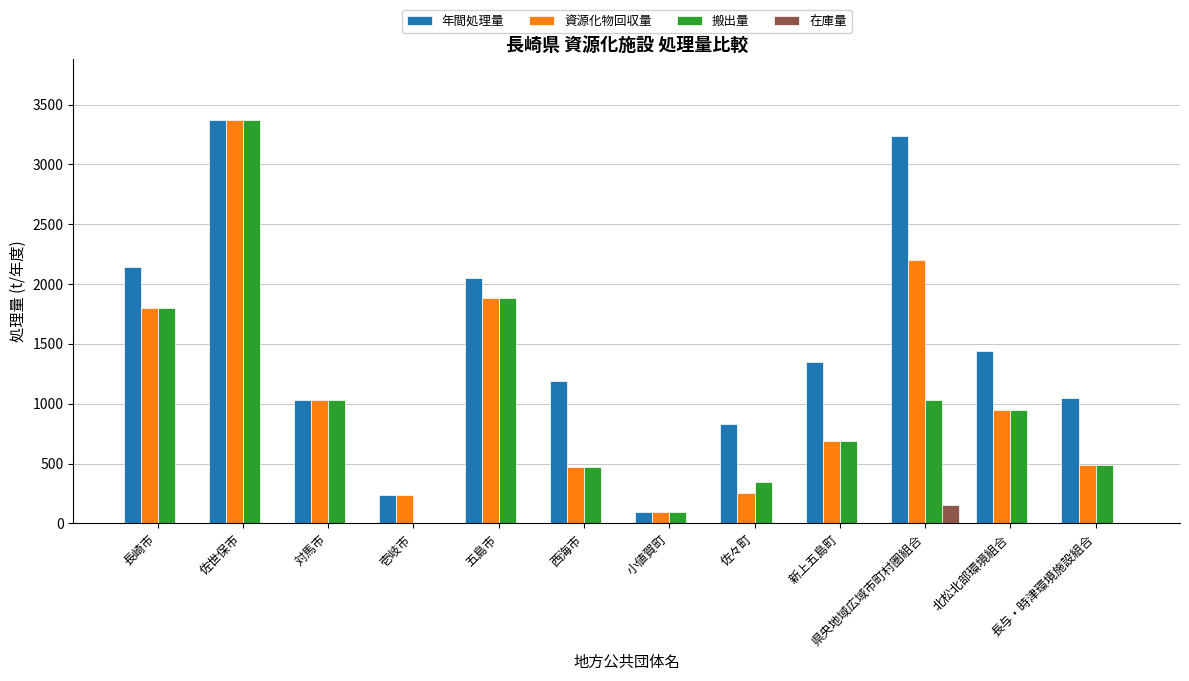

What is the highest value of the 資源化物回収量 series?

3371